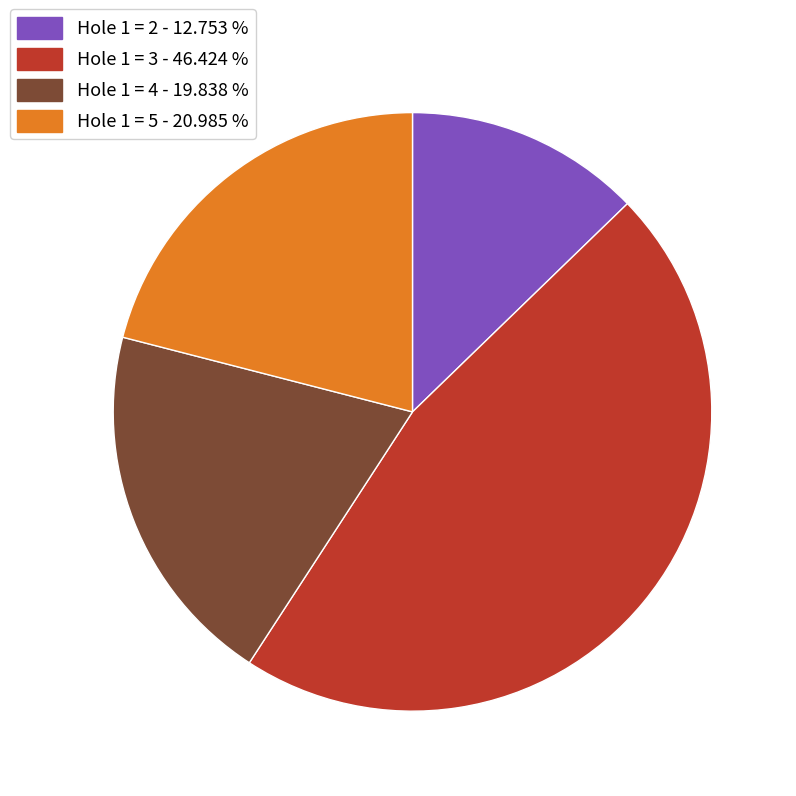

Combined, do Hole 1 = 2 - 12.753 % and Hole 1 = 3 - 46.424 % account for over 50%?

Yes